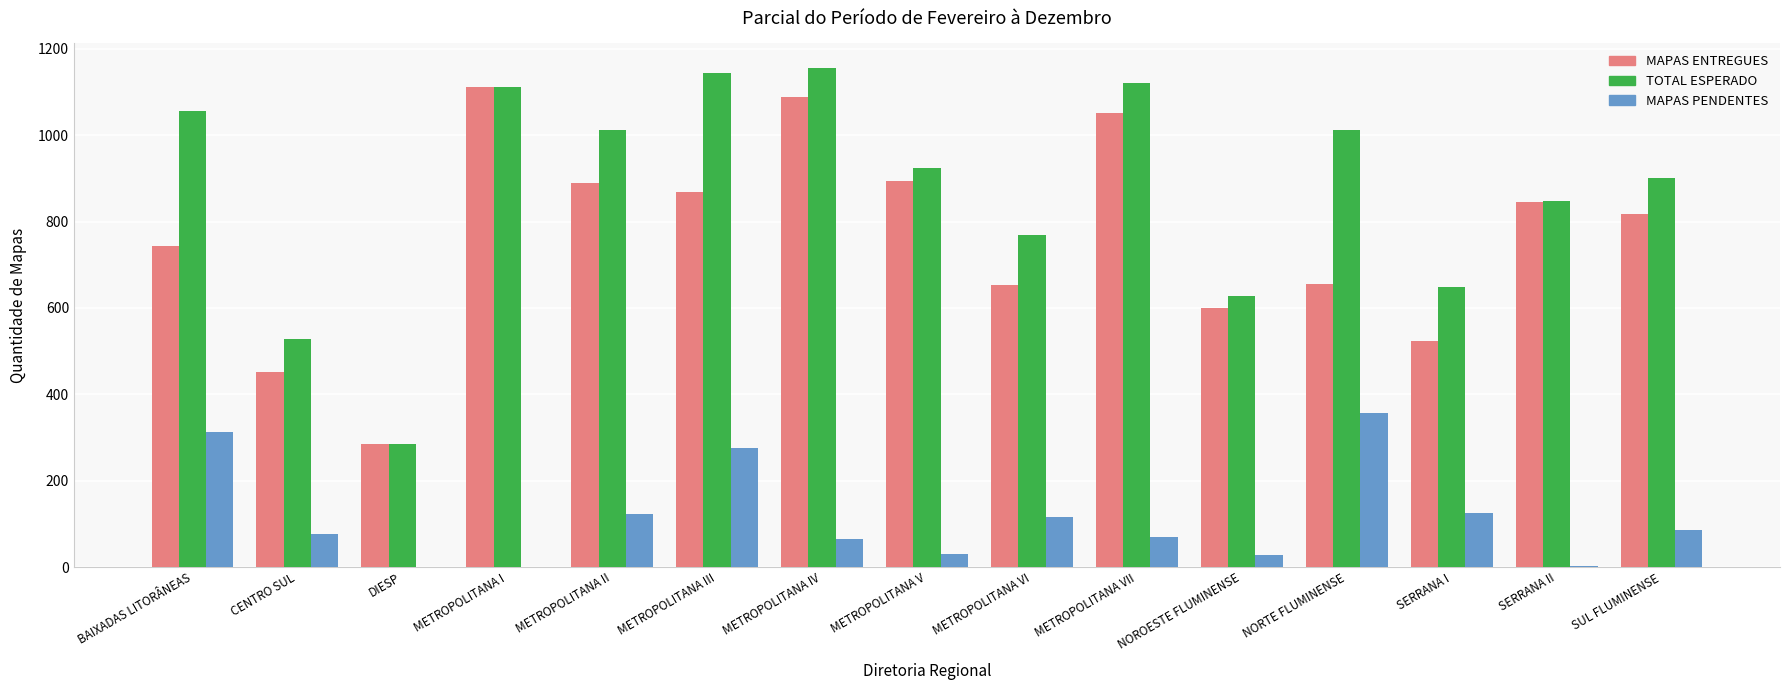

What is the sum of all MAPAS PENDENTES values?

1665